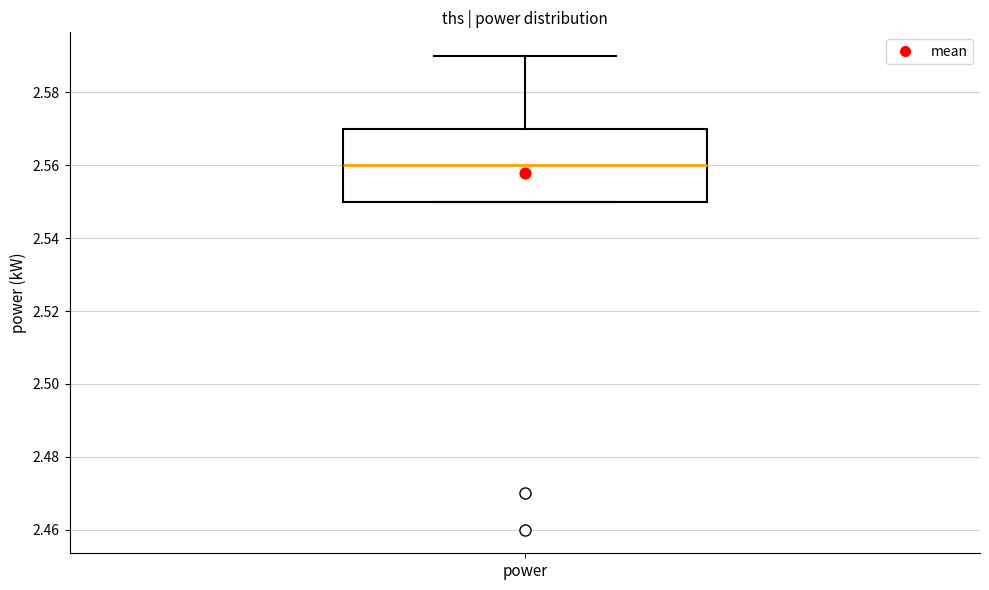

Where does the median line of the box for power sit on the y-axis? The values are not printed on the chart, so give them approximately, as read against the axis.

2.56